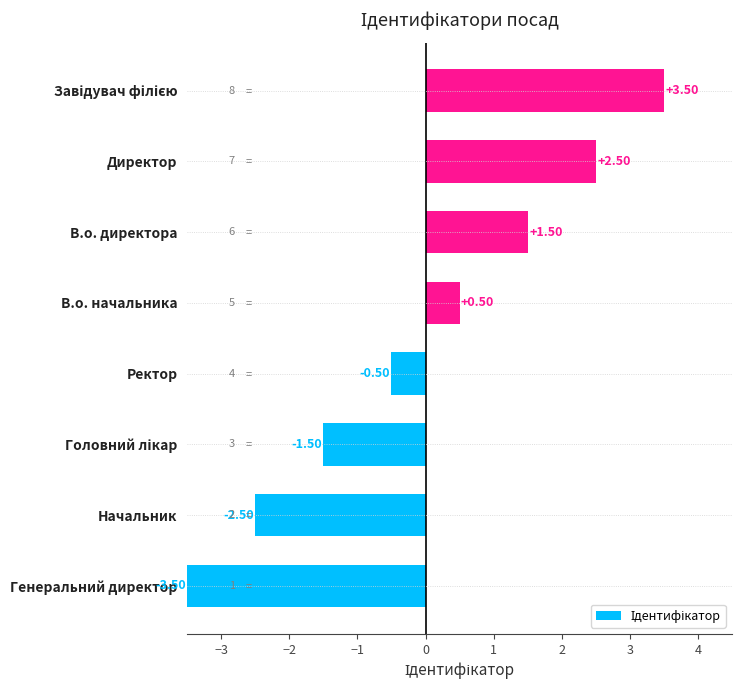

What is the difference between the values at Генеральний директор and В.о. начальника?

4.0